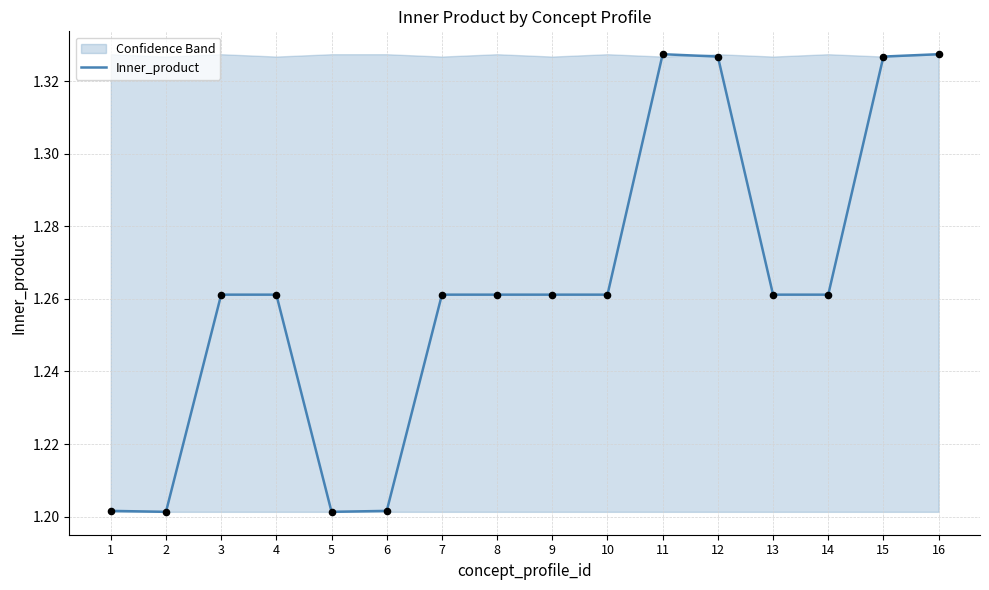

What is the ratio of the value at 6 to the value at 7?

1.0